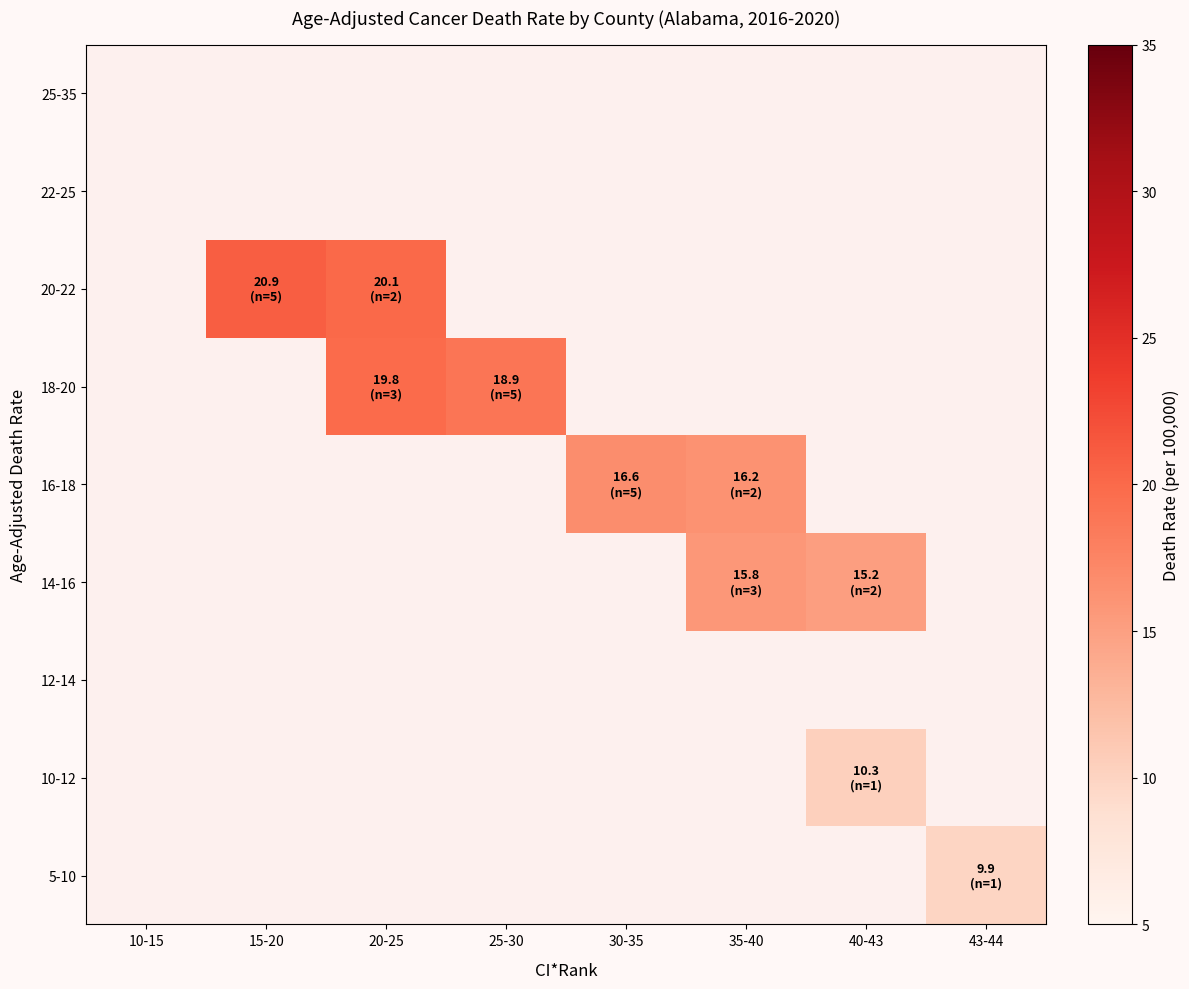

What is the smallest value displayed?

9.9